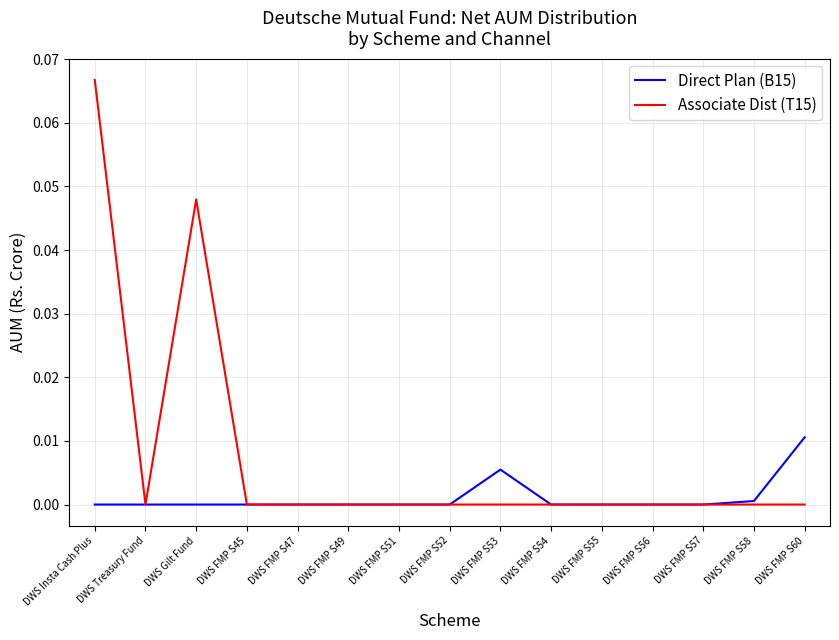

Which series has the largest range (max minus min)?

Associate Dist (T15)